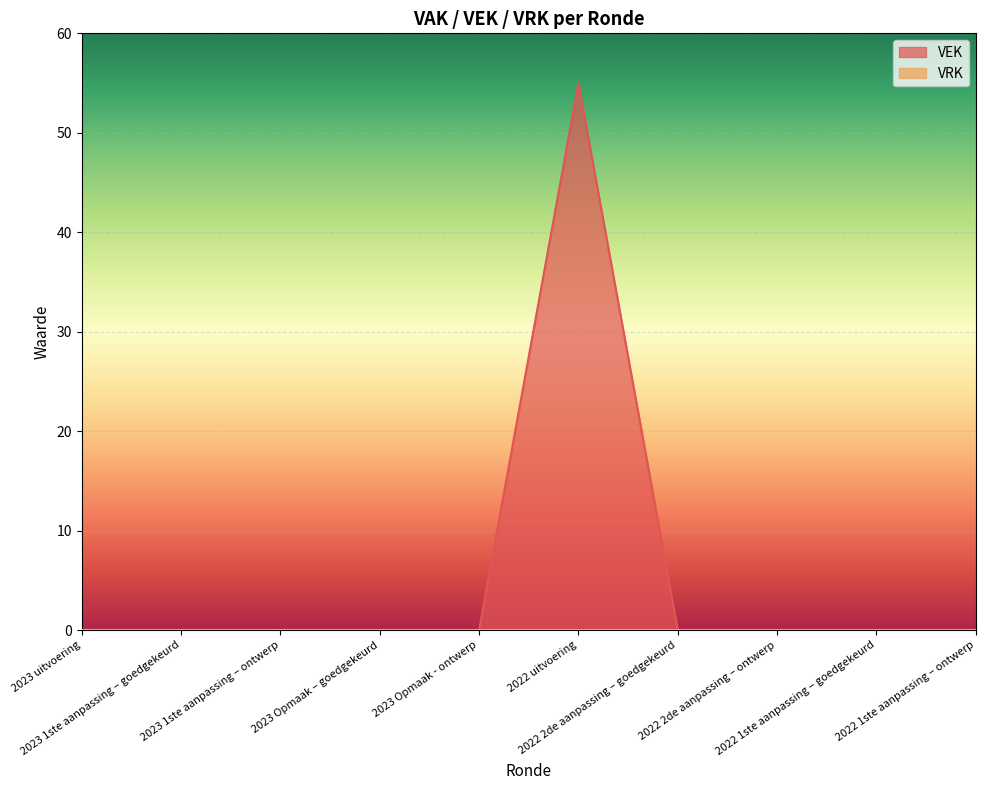

Reading left to right, what are all the values shown in this chart?

2023 uitvoering=0	2023 1ste aanpassing – goedgekeurd=0	2023 1ste aanpassing – ontwerp=0	2023 Opmaak – goedgekeurd=0	2023 Opmaak - ontwerp=0	2022 uitvoering=55	2022 2de aanpassing – goedgekeurd=0	2022 2de aanpassing – ontwerp=0	2022 1ste aanpassing – goedgekeurd=0	2022 1ste aanpassing – ontwerp=0